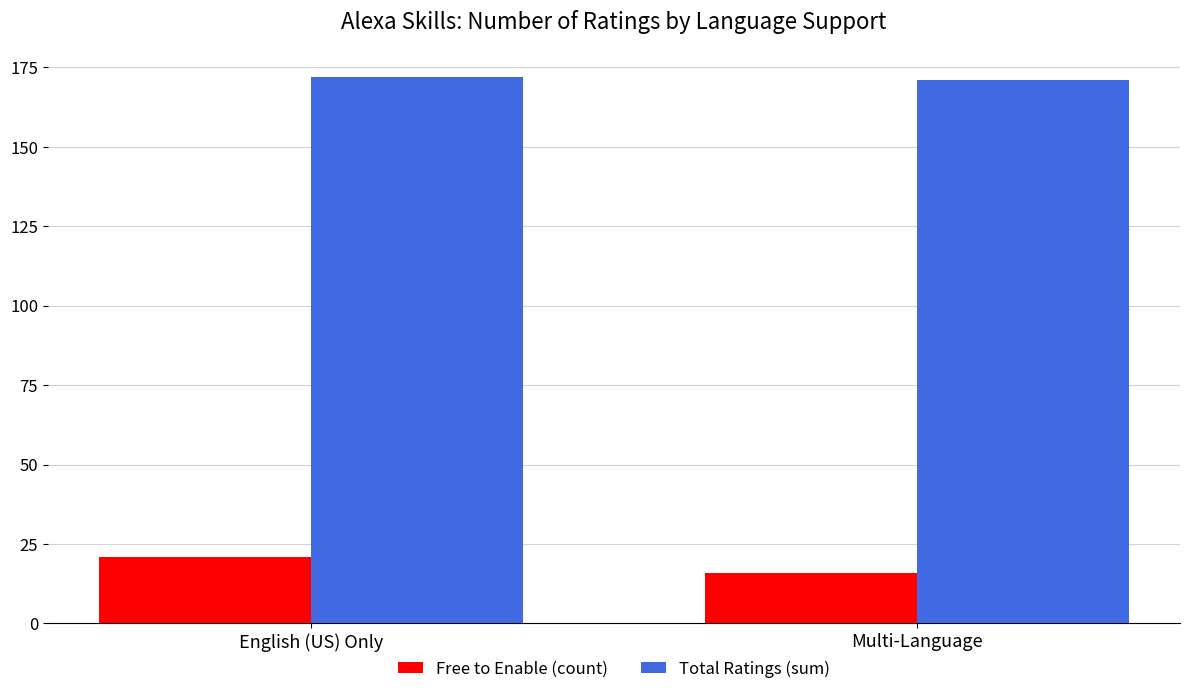

The value of Total Ratings (sum) at Multi-Language is 116. True or false?

False